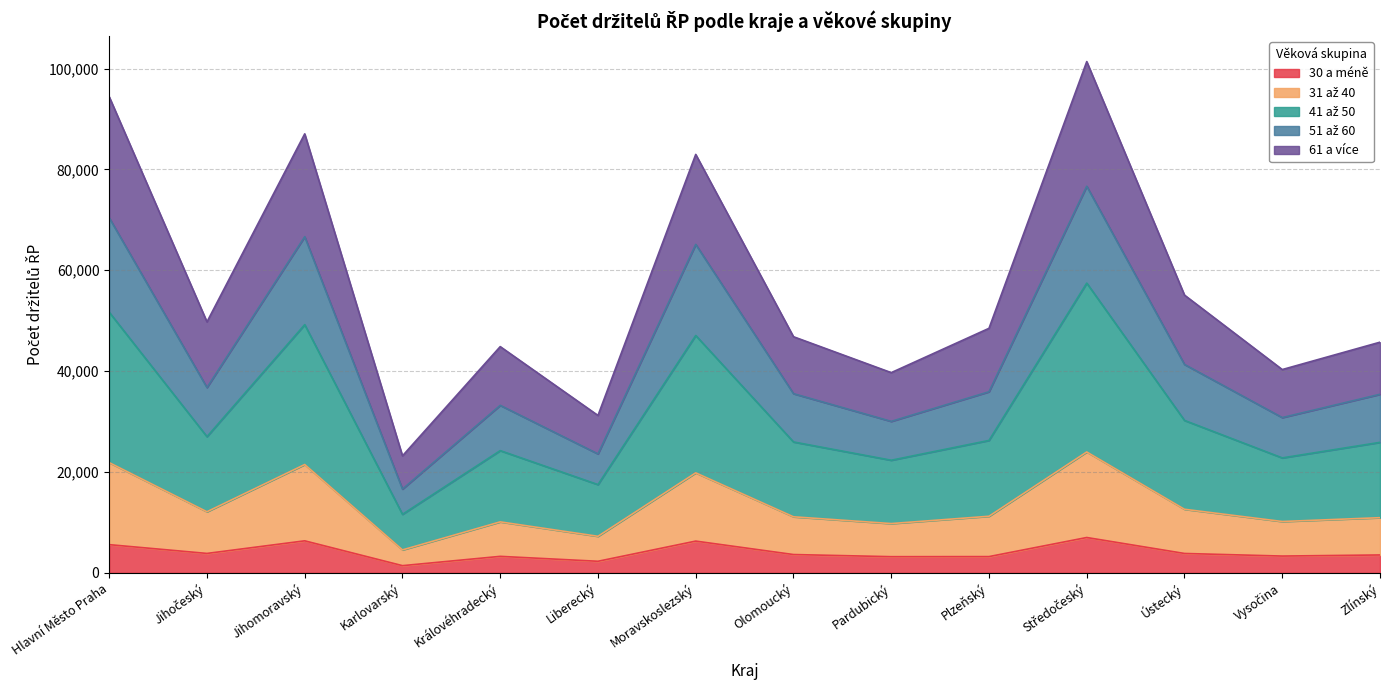

Reading left to right, extract all data points from this chart.

30 a méně: Hlavní Město Praha=5589	Jihočeský=3848	Jihomoravský=6346	Karlovarský=1424	Královéhradecký=3268	Liberecký=2291	Moravskoslezský=6293	Olomoucký=3628	Pardubický=3204	Plzeňský=3220	Středočeský=7005	Ústecký=3840	Vysočina=3326	Zlínský=3544
31 až 40: Hlavní Město Praha=21859	Jihočeský=12109	Jihomoravský=21475	Karlovarský=4546	Královéhradecký=10104	Liberecký=7245	Moravskoslezský=19826	Olomoucký=11111	Pardubický=9768	Plzeňský=11218	Středočeský=23966	Ústecký=12604	Vysočina=10178	Zlínský=10935
41 až 50: Hlavní Město Praha=51679	Jihočeský=27003	Jihomoravský=49213	Karlovarský=11601	Královéhradecký=24234	Liberecký=17497	Moravskoslezský=47066	Olomoucký=25957	Pardubický=22328	Plzeňský=26255	Středočeský=57455	Ústecký=30224	Vysočina=22791	Zlínský=25875
51 až 60: Hlavní Město Praha=70410	Jihočeský=36746	Jihomoravský=66651	Karlovarský=16606	Královéhradecký=33212	Liberecký=23583	Moravskoslezský=65130	Olomoucký=35531	Pardubický=30033	Plzeňský=35908	Středočeský=76662	Ústecký=41322	Vysočina=30788	Zlínský=35406
61 a více: Hlavní Město Praha=94413	Jihočeský=49765	Jihomoravský=87050	Karlovarský=23197	Královéhradecký=44861	Liberecký=31209	Moravskoslezský=82974	Olomoucký=46822	Pardubický=39700	Plzeňský=48487	Středočeský=101382	Ústecký=55075	Vysočina=40310	Zlínský=45738